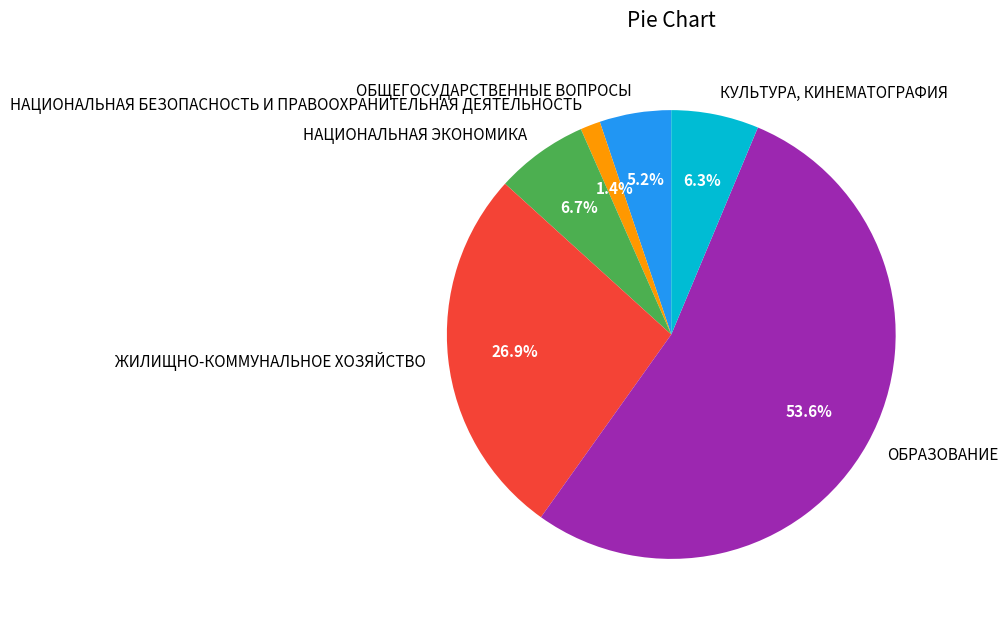

Count the number of slices in the pie.

6